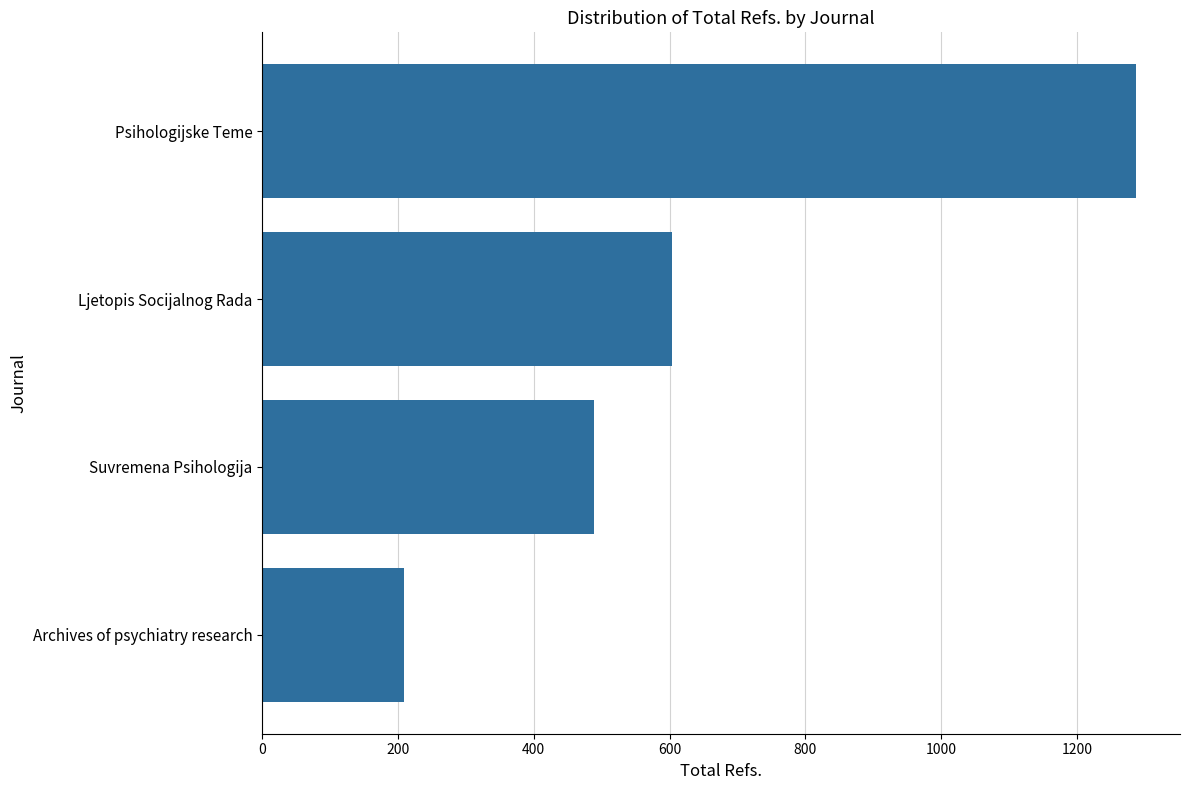

Which label corresponds to the smallest value in the chart?

Archives of psychiatry research